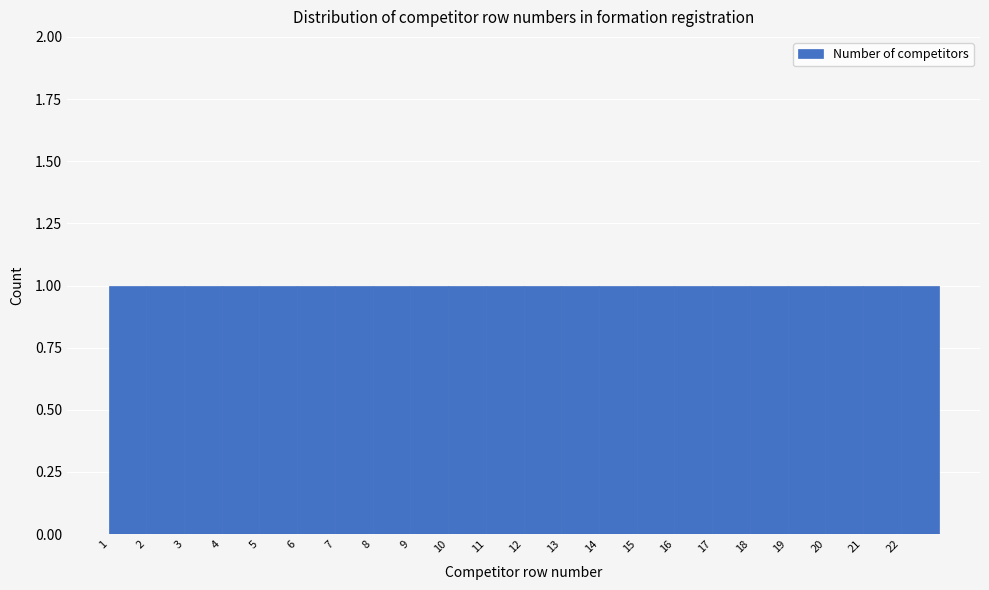

Reading left to right, list every bar in this chart as the range it spans on the x-axis followed by its height. The values are not printed on the chart, so give them approximately, as read against the axis.

1 to 2: 1
2 to 3: 1
3 to 4: 1
4 to 5: 1
5 to 6: 1
6 to 7: 1
7 to 8: 1
8 to 9: 1
9 to 10: 1
10 to 11: 1
11 to 12: 1
12 to 13: 1
13 to 14: 1
14 to 15: 1
15 to 16: 1
16 to 17: 1
17 to 18: 1
18 to 19: 1
19 to 20: 1
20 to 21: 1
21 to 22: 1
22 to 23: 1